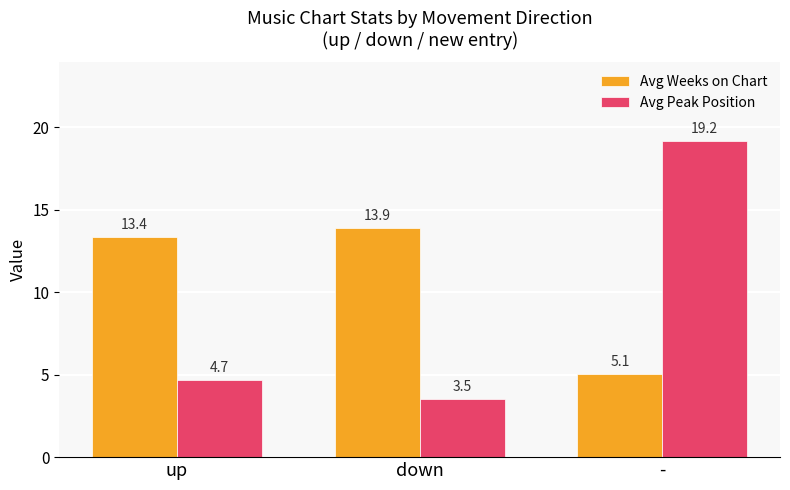

What is the greatest value displayed?

19.2